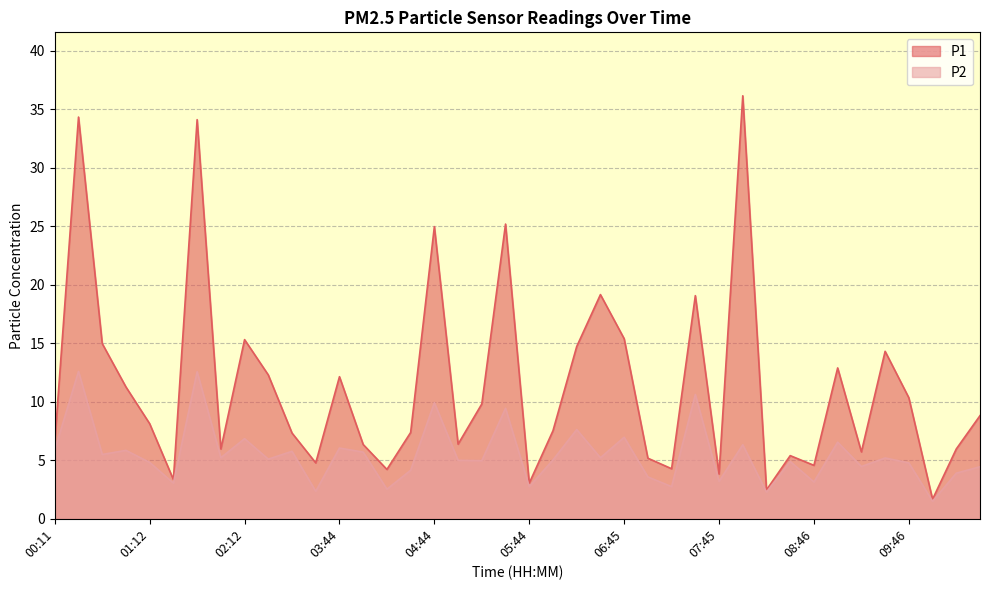

What is the highest value of the P2 series?

12.6